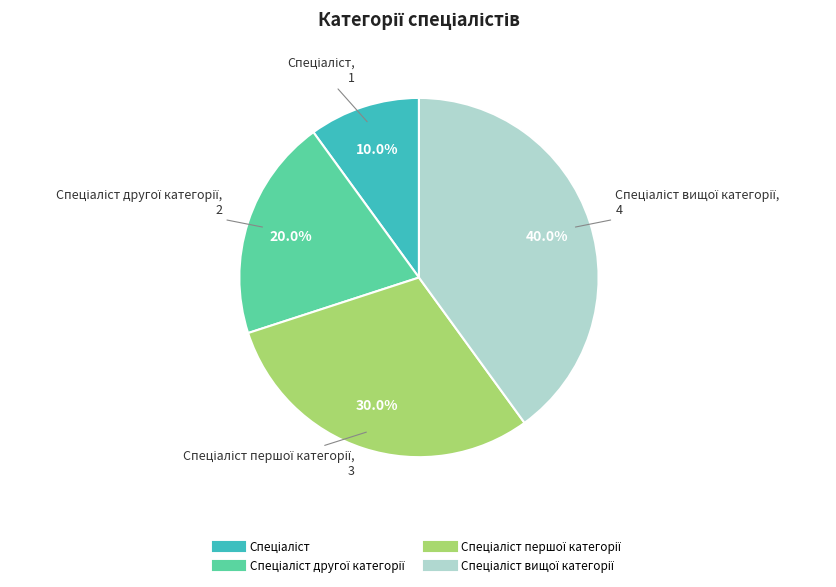

Is there any slice that represents more than half of the pie?

No